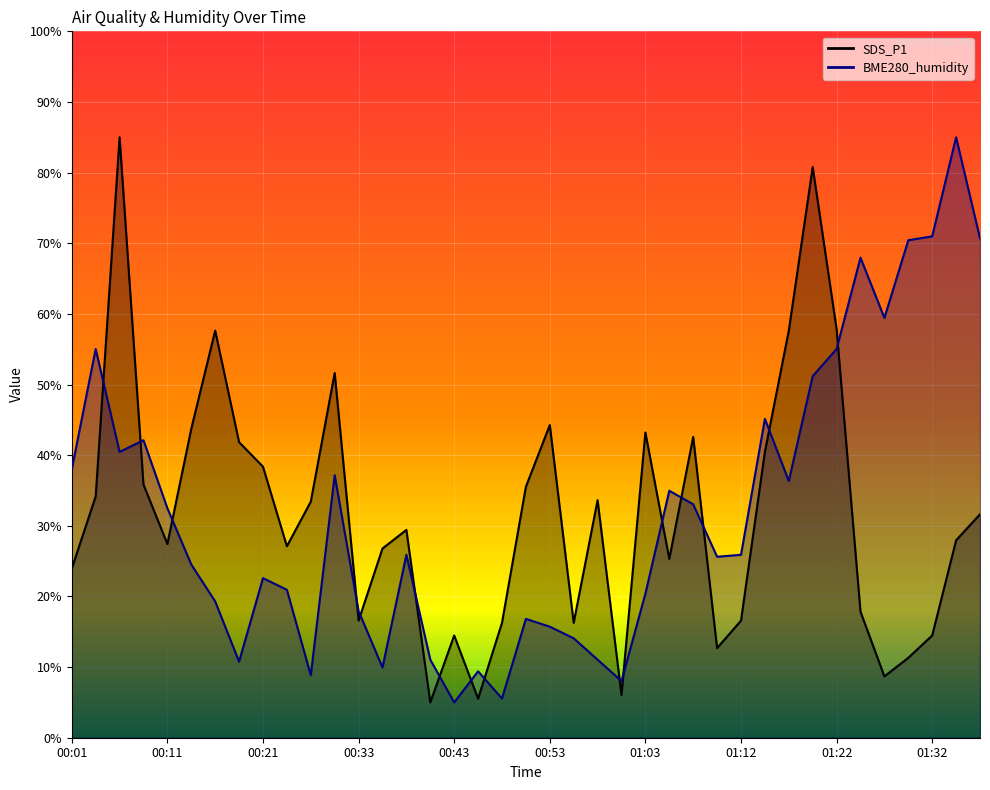

Reading left to right, list all the values displayed in this chart.

SDS_P1: 23.9	34.2	85.0	35.8	27.4	43.7	57.6	41.8	38.4	27.1	33.4	51.6	16.6	26.8	29.4	5.0	14.5	5.5	16.3	35.5	44.3	16.3	33.6	6.1	43.2	25.3	42.6	12.7	16.6	40.5	57.6	80.8	57.8	17.8	8.7	11.3	14.5	27.9	31.6
BME280_humidity: 38.0	55.0	40.5	42.1	32.5	24.5	19.3	10.8	22.6	20.9	8.8	37.2	17.9	9.9	25.9	11.0	5.0	9.4	5.5	16.8	15.7	14.1	11.0	8.0	20.4	35.0	33.0	25.6	25.9	45.1	36.3	51.2	55.0	68.0	59.4	70.4	71.0	85.0	70.7